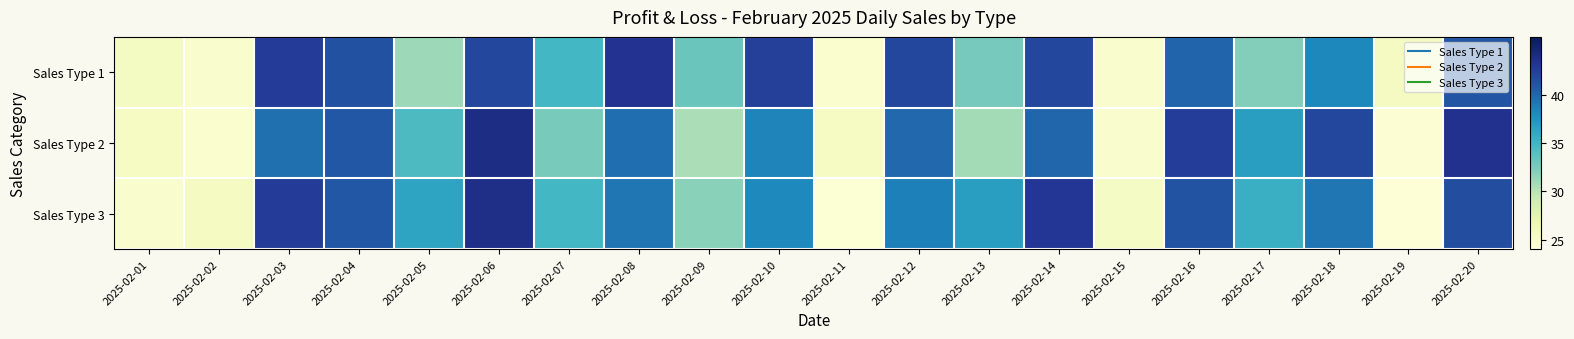

Which series has the largest total across all categories?

Sales Type 3